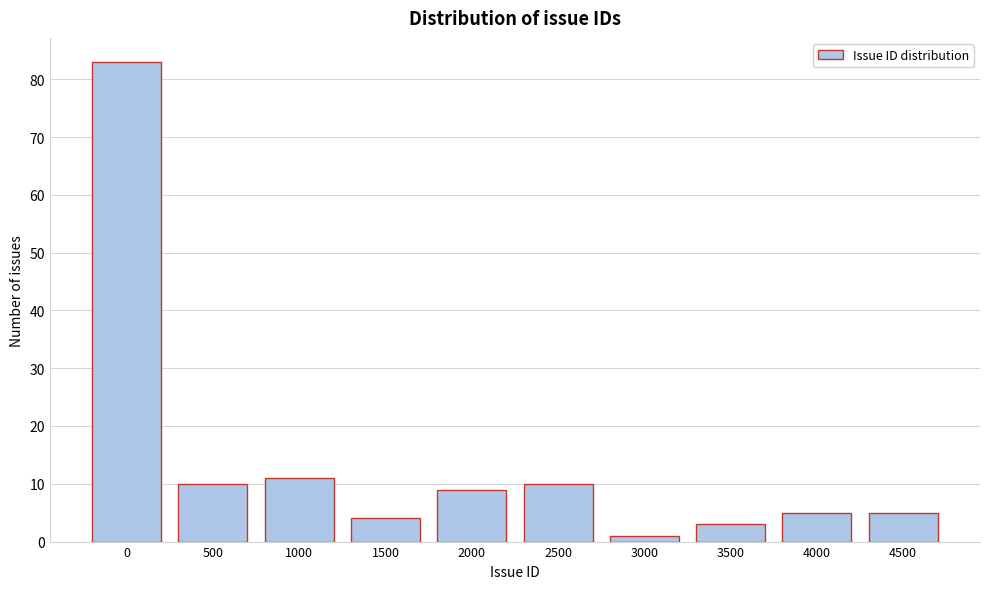

Reading left to right, extract all data points from this chart.

0=83	500=10	1000=11	1500=4	2000=9	2500=10	3000=1	3500=3	4000=5	4500=5